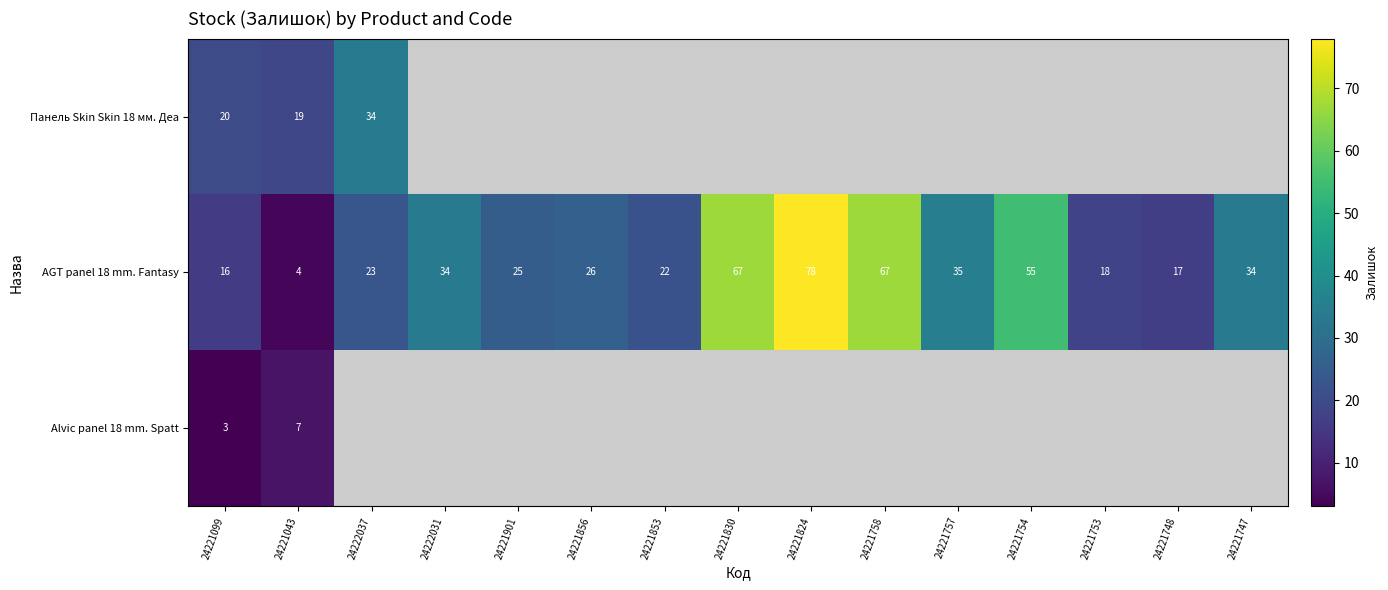

What is the difference between the highest and lowest values at 24221043?

15